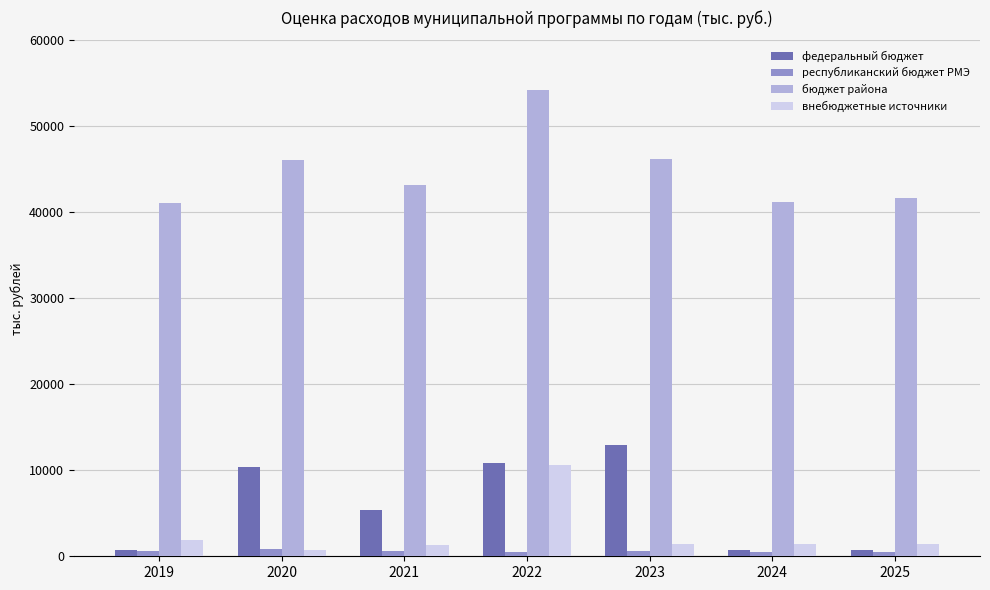

What is the highest value of the внебюджетные источники series?

10573.7